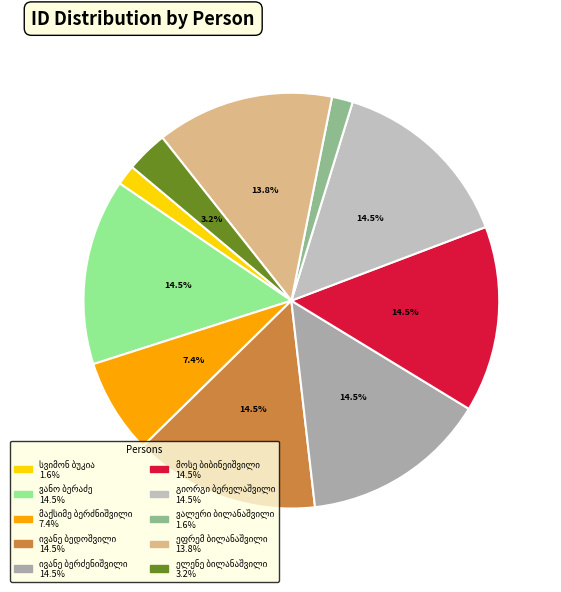

Rank the categories by value from highest to lowest.

ივანე ბერძენიშვილი, მოსე ბიბინეიშვილი, გიორგი ბერელაშვილი, ვანო ბერაძე, ივანე ბედოშვილი, ეფრემ ბილანაშვილი, მაქსიმე ბერძნიშვილი, ელენე ბილანაშვილი, ვალერი ბილანაშვილი, სვიმონ ბუკია